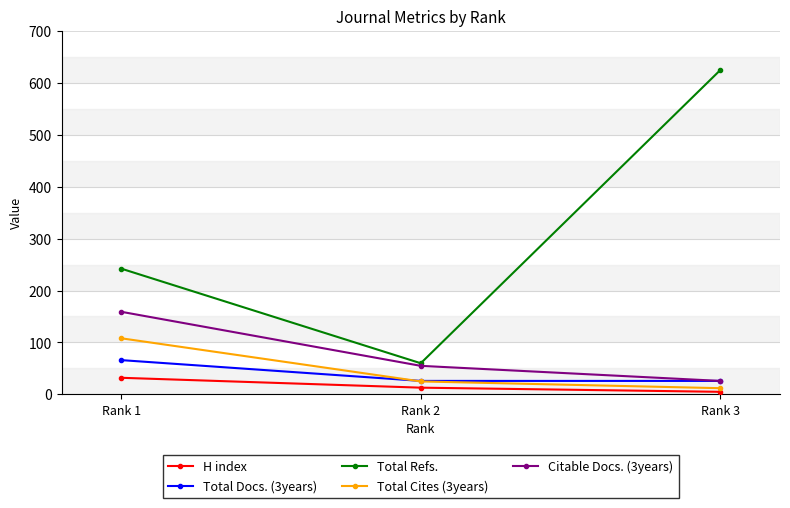

Reading left to right, what are all the values shown in this chart?

H index: 32	13	5
Total Docs. (3years): 66	26	26
Total Refs.: 242	60	624
Total Cites (3years): 108	25	12
Citable Docs. (3years): 159	55	26